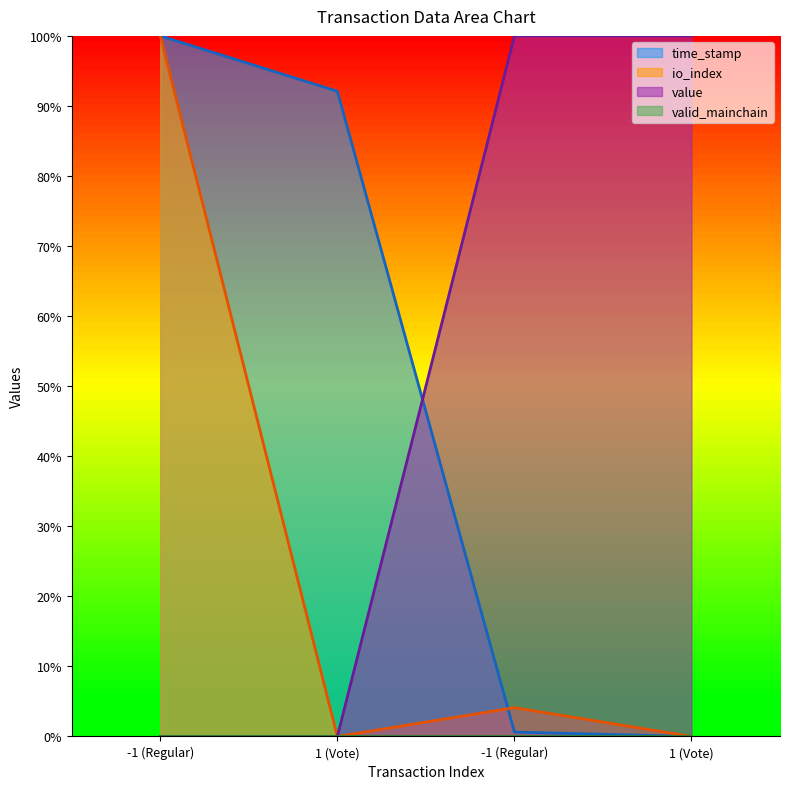

Which series ends up on top after the final intersection of time_stamp and value?

value